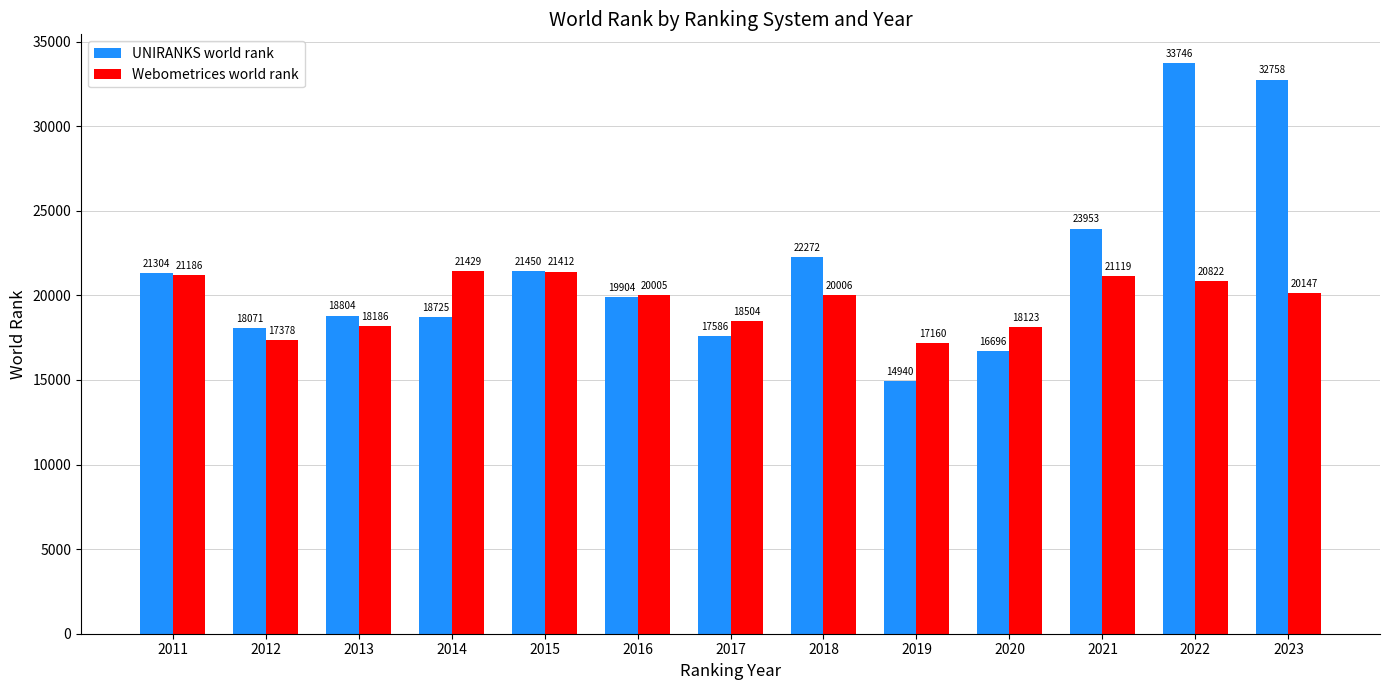

Where is Webometrices world rank nearest to the value 19294?

2016